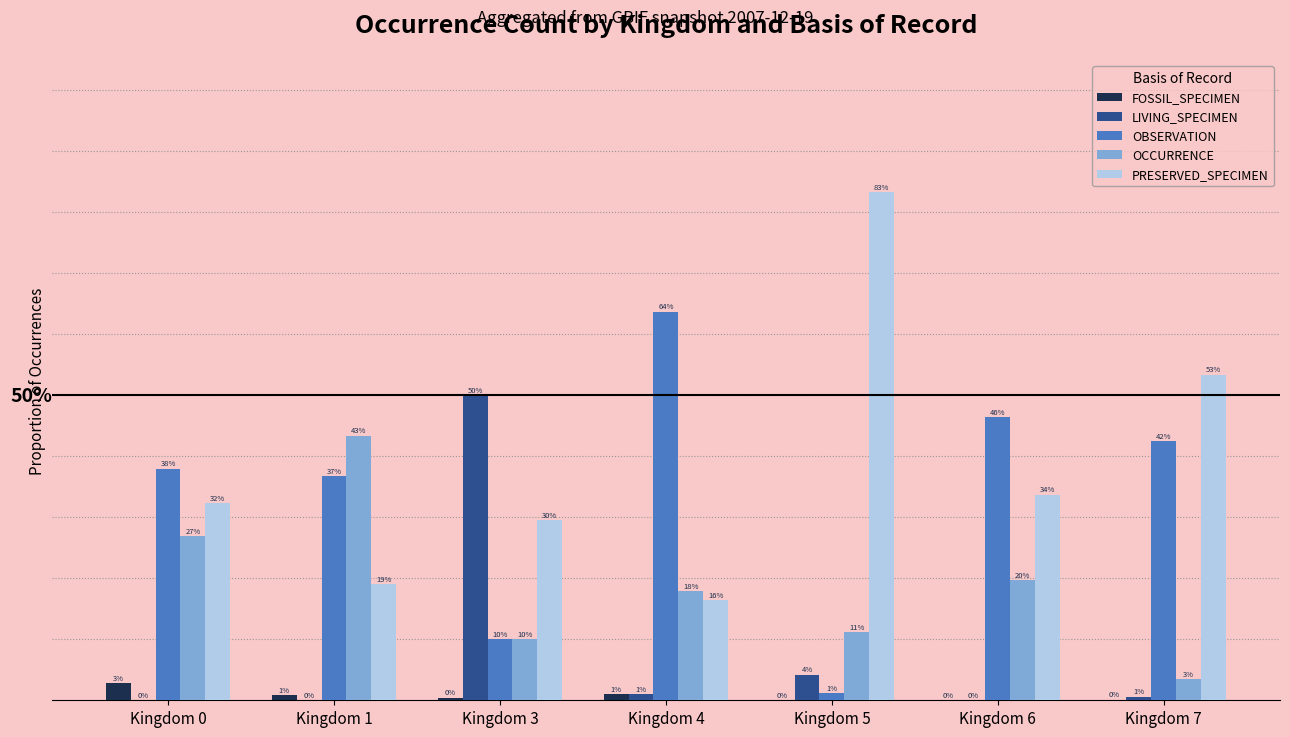

Are the bars horizontal?

No